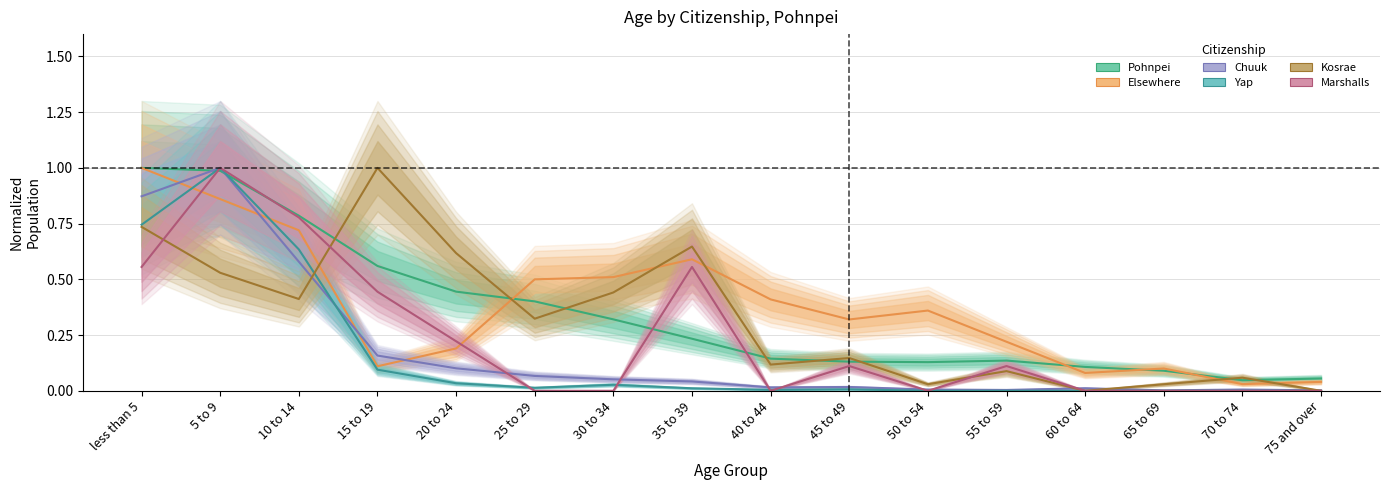

Reading right to left, list all the values displayed in this chart.

Pohnpei: 0.1	0.0	0.1	0.1	0.1	0.1	0.1	0.1	0.2	0.3	0.4	0.4	0.6	0.8	1.0	1.0
Elsewhere: 0.0	0.0	0.1	0.1	0.2	0.4	0.3	0.4	0.6	0.5	0.5	0.2	0.1	0.7	0.9	1.0
Chuuk: 0.0	0.0	0.0	0.0	0.0	0.0	0.0	0.0	0.0	0.1	0.1	0.1	0.2	0.6	1.0	0.9
Yap: 0.0	0.0	0.0	0.0	0.0	0.0	0.0	0.0	0.0	0.0	0.0	0.0	0.1	0.6	1.0	0.7
Kosrae: 0.0	0.1	0.0	0.0	0.1	0.0	0.1	0.1	0.6	0.4	0.3	0.6	1.0	0.4	0.5	0.7
Marshalls: 0.0	0.0	0.0	0.0	0.1	0.0	0.1	0.0	0.6	0.0	0.0	0.2	0.4	0.8	1.0	0.6